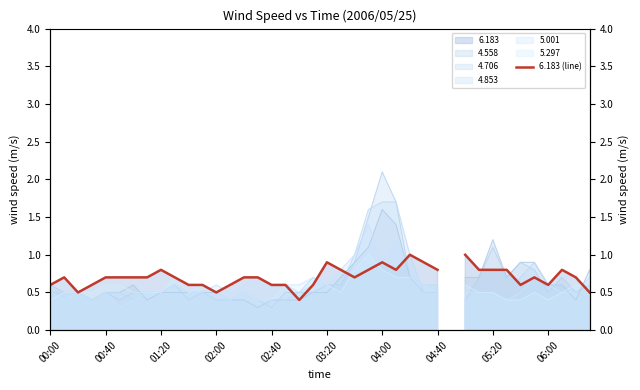

What is the sum of the values at 22 and 23?

1.5